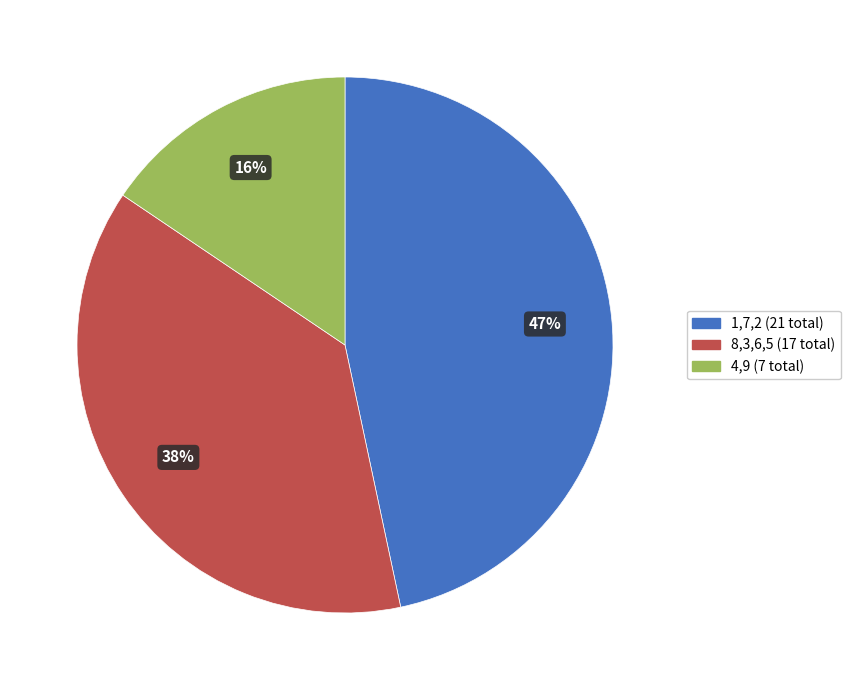

Rank the categories by value from lowest to highest.

4,9 (7 total), 8,3,6,5 (17 total), 1,7,2 (21 total)